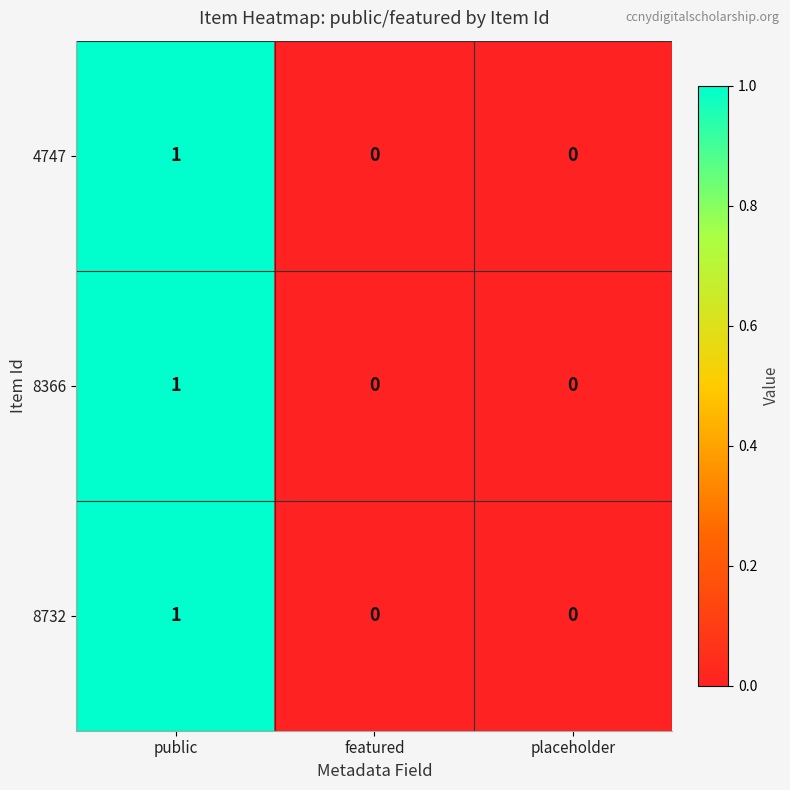

Is it true that 4747 equals 1 at placeholder?

False